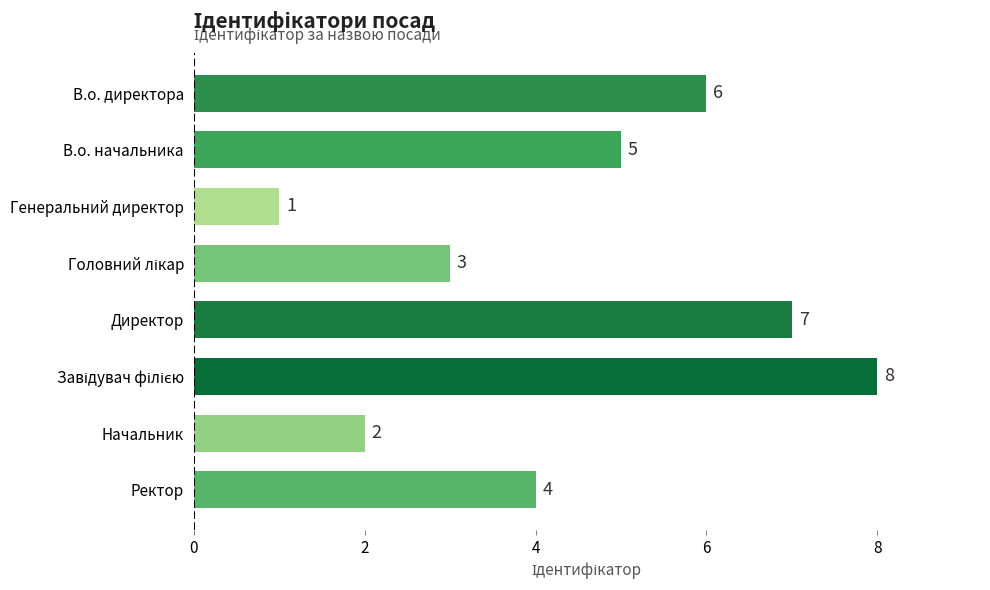

True or false: the data shows 3 at Директор.

False